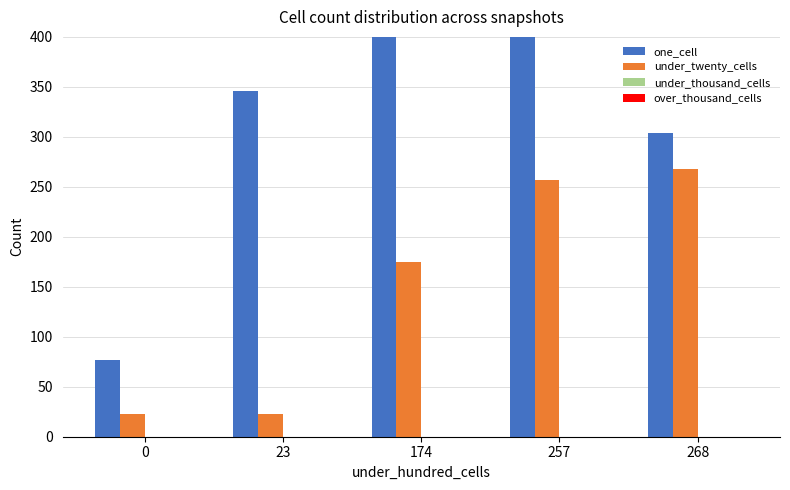

How many bars are there in total?

20